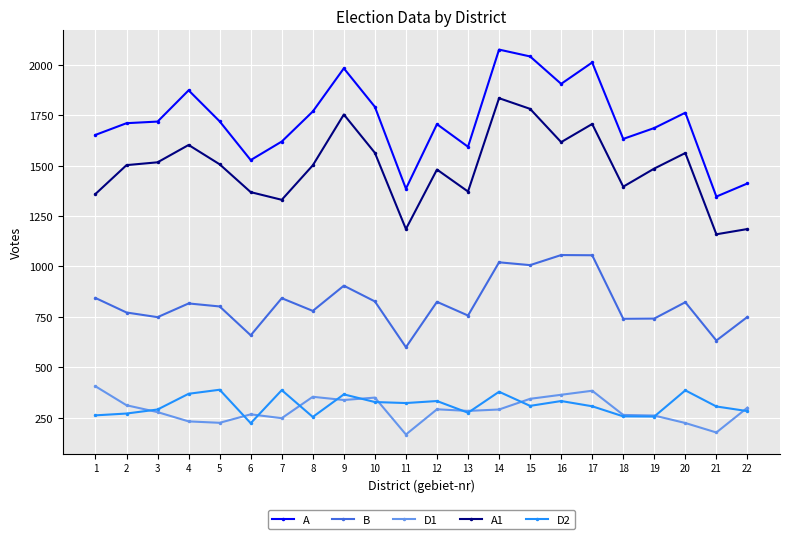

At which label does B reach its minimum?

11